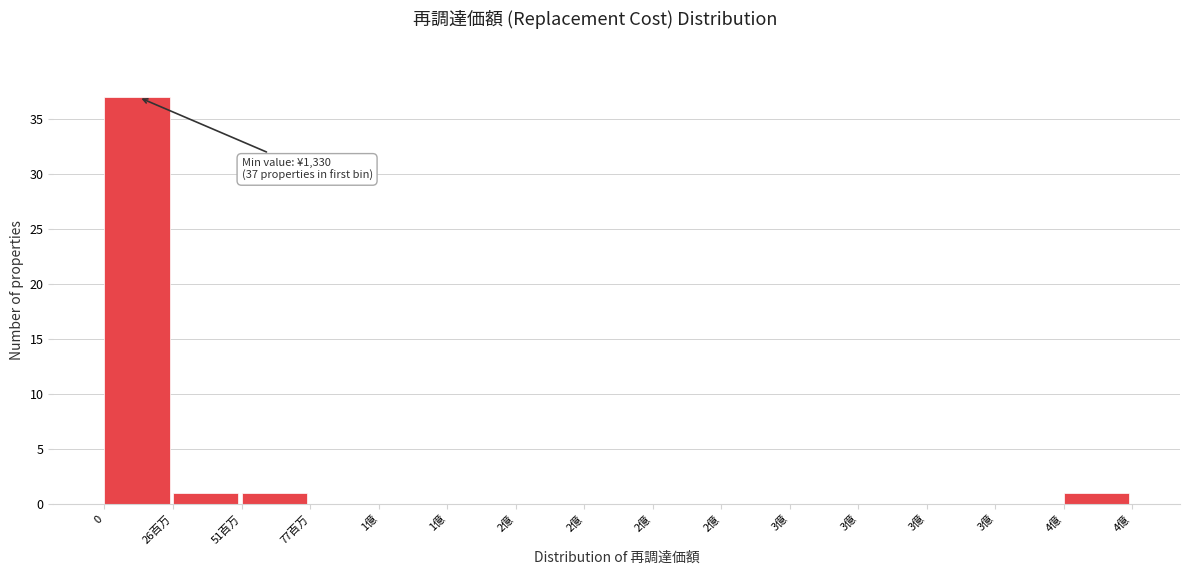

How many data points does each series have?

15